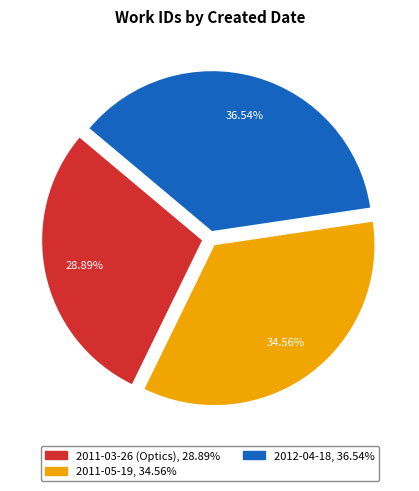

How many segments does this pie chart have?

3